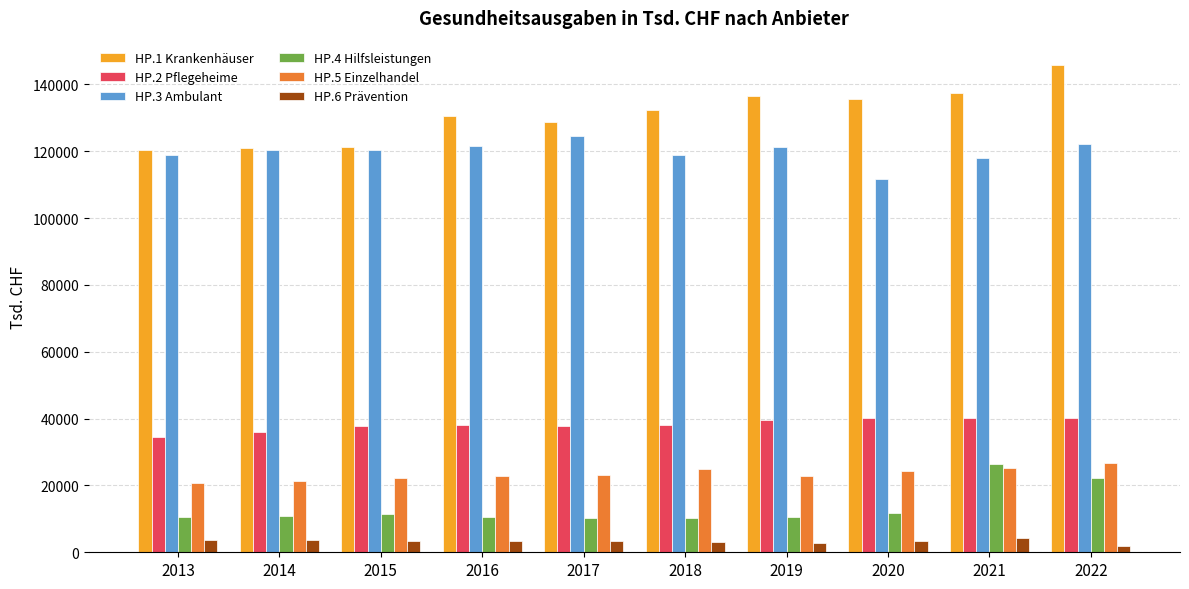

Where does the HP.2 Pflegeheime series first go above 38150?

2018